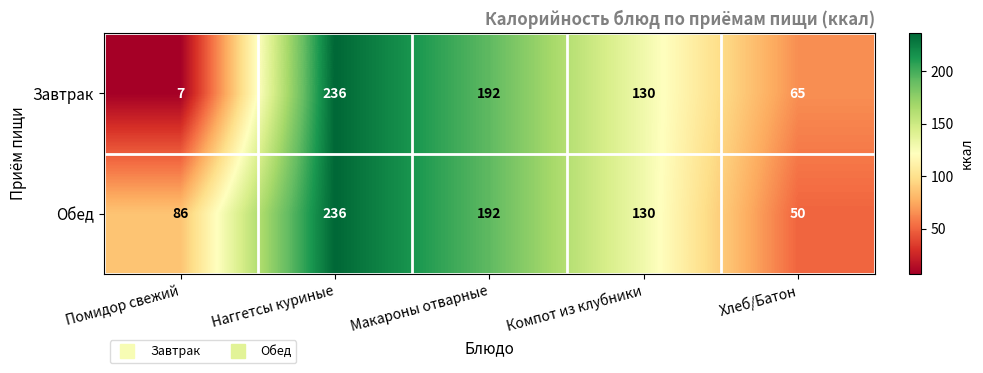

What is the lowest value of the Обед series?

50